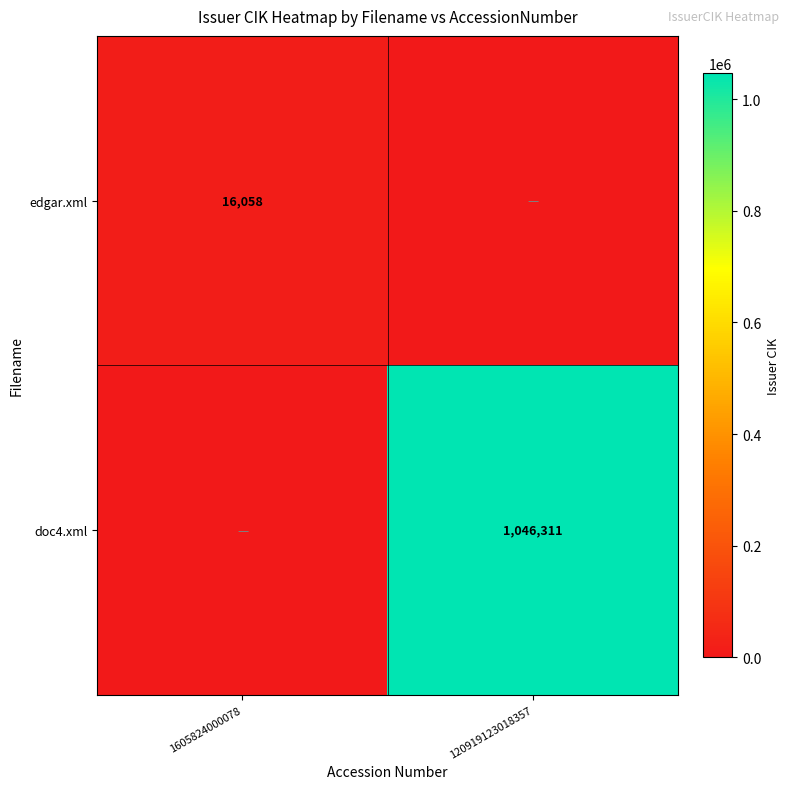

True or false: doc4.xml has a value of 1046311 at 120919123018357.

True